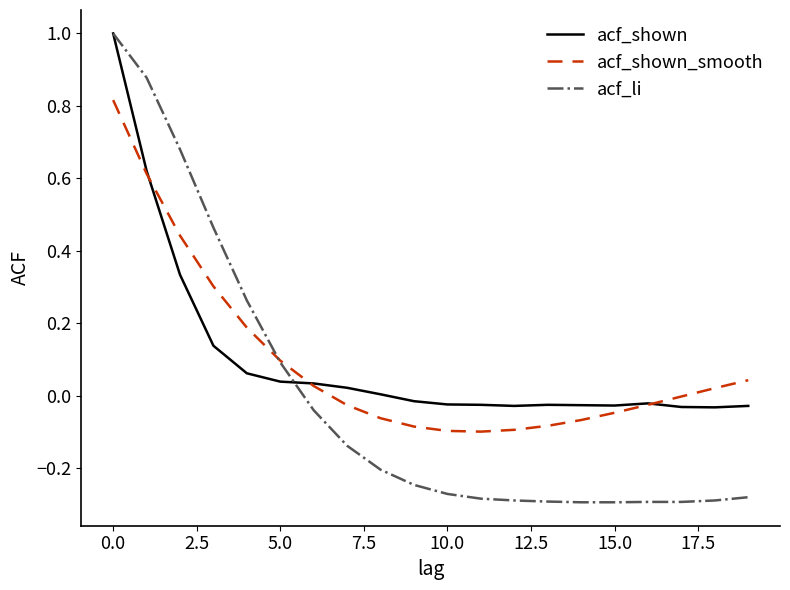

Which series has the largest range (max minus min)?

acf_li